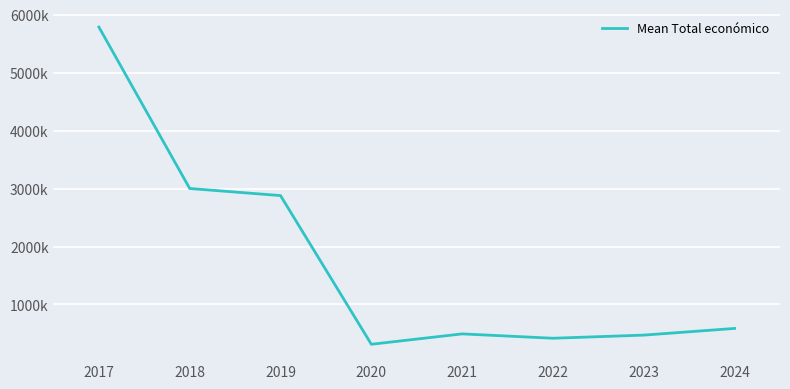

Does the chart have visible grid lines?

Yes